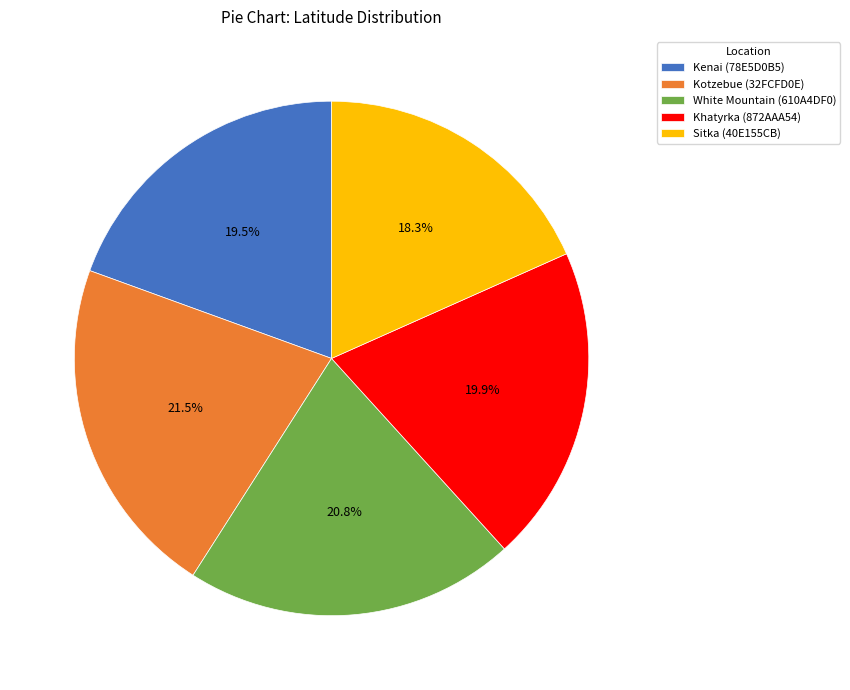

To the nearest percent, what is the difference between the largest and smallest slice percentages?

3%